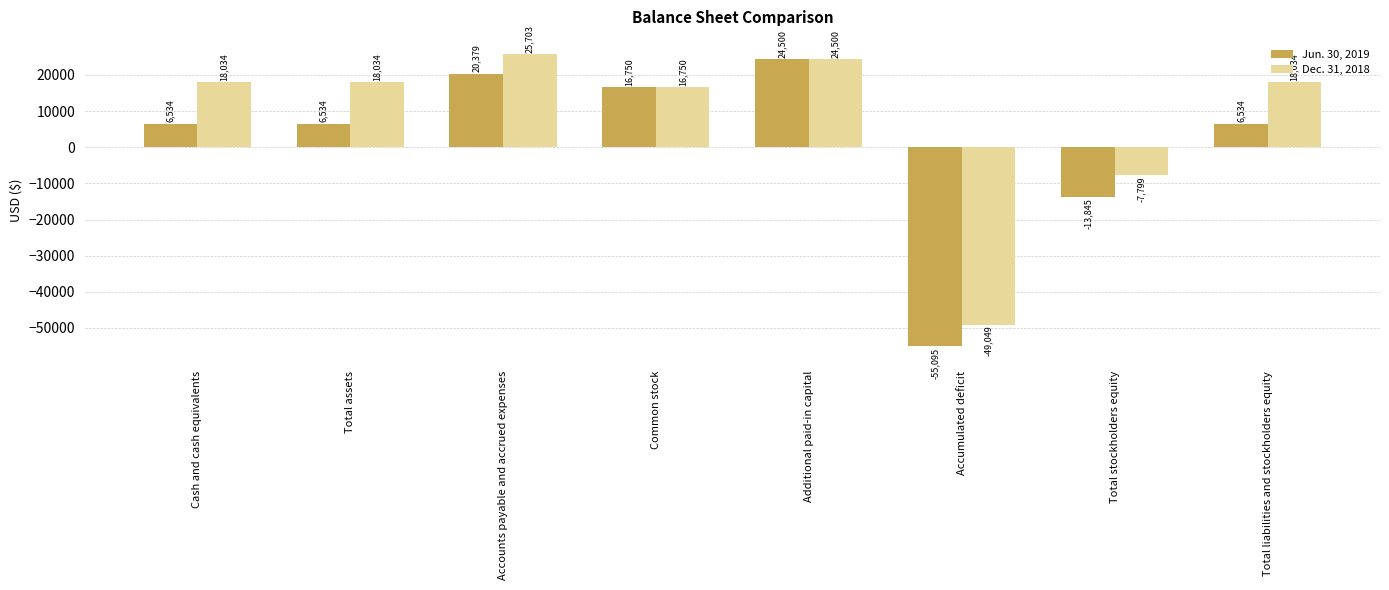

What is the total value across all series at Cash and cash equivalents?

24568